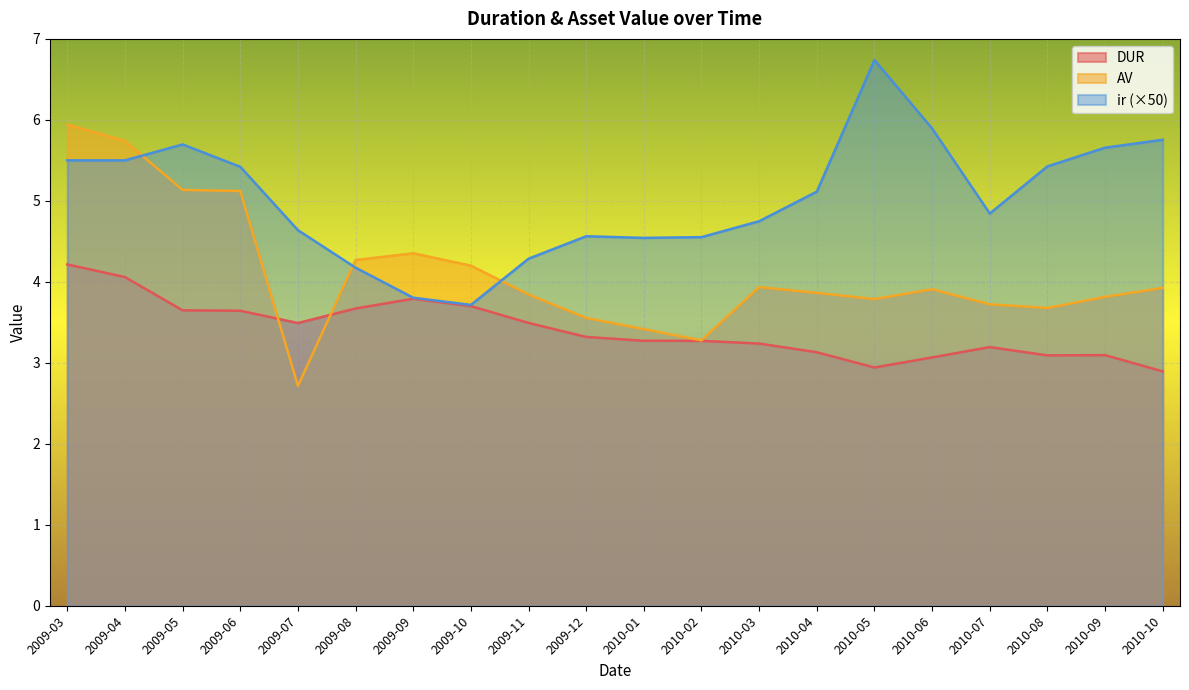

What is the label of the 19th point from the left?

2010-09